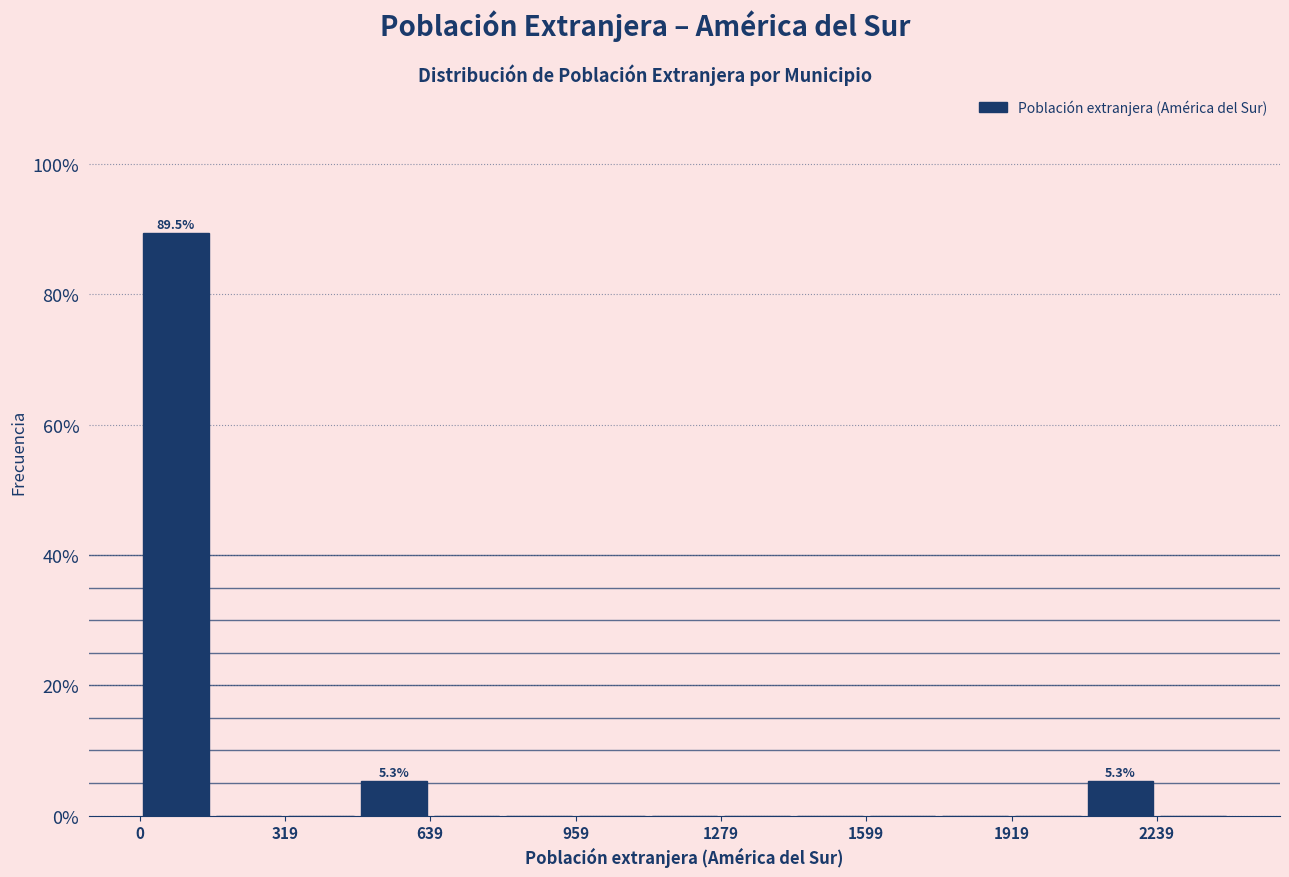

Around what value on the x-axis is the tallest bar? Give the approximate position of its centre, as read against the axis.

100